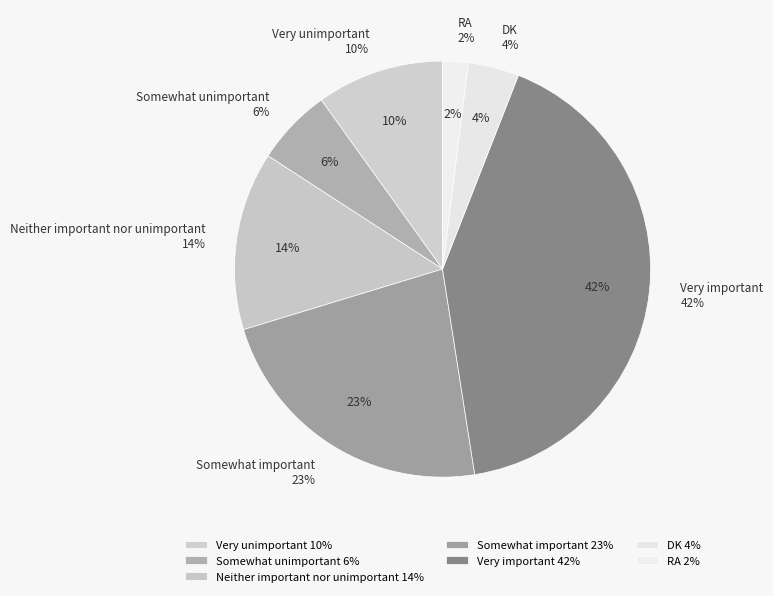

Does any single category account for the majority?

No